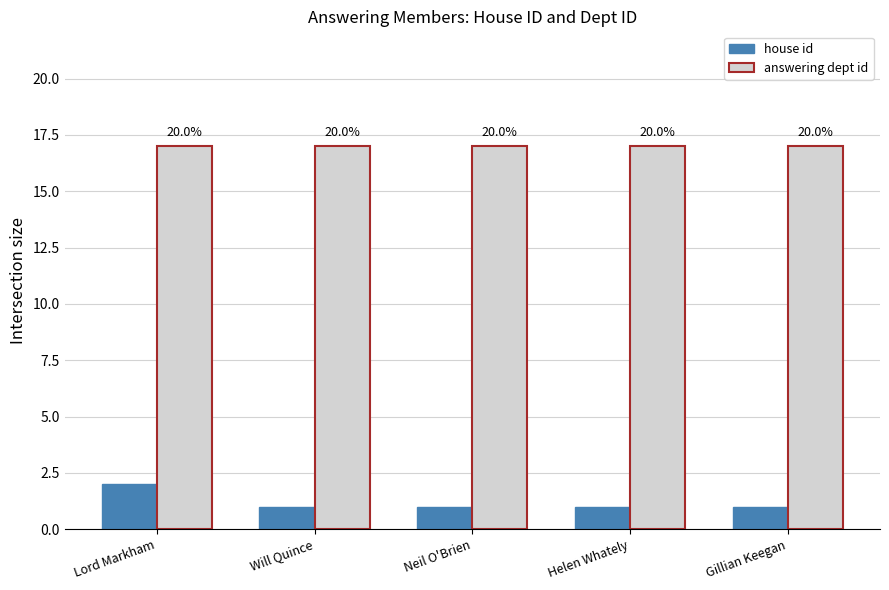

Which series has the largest total across all categories?

answering dept id